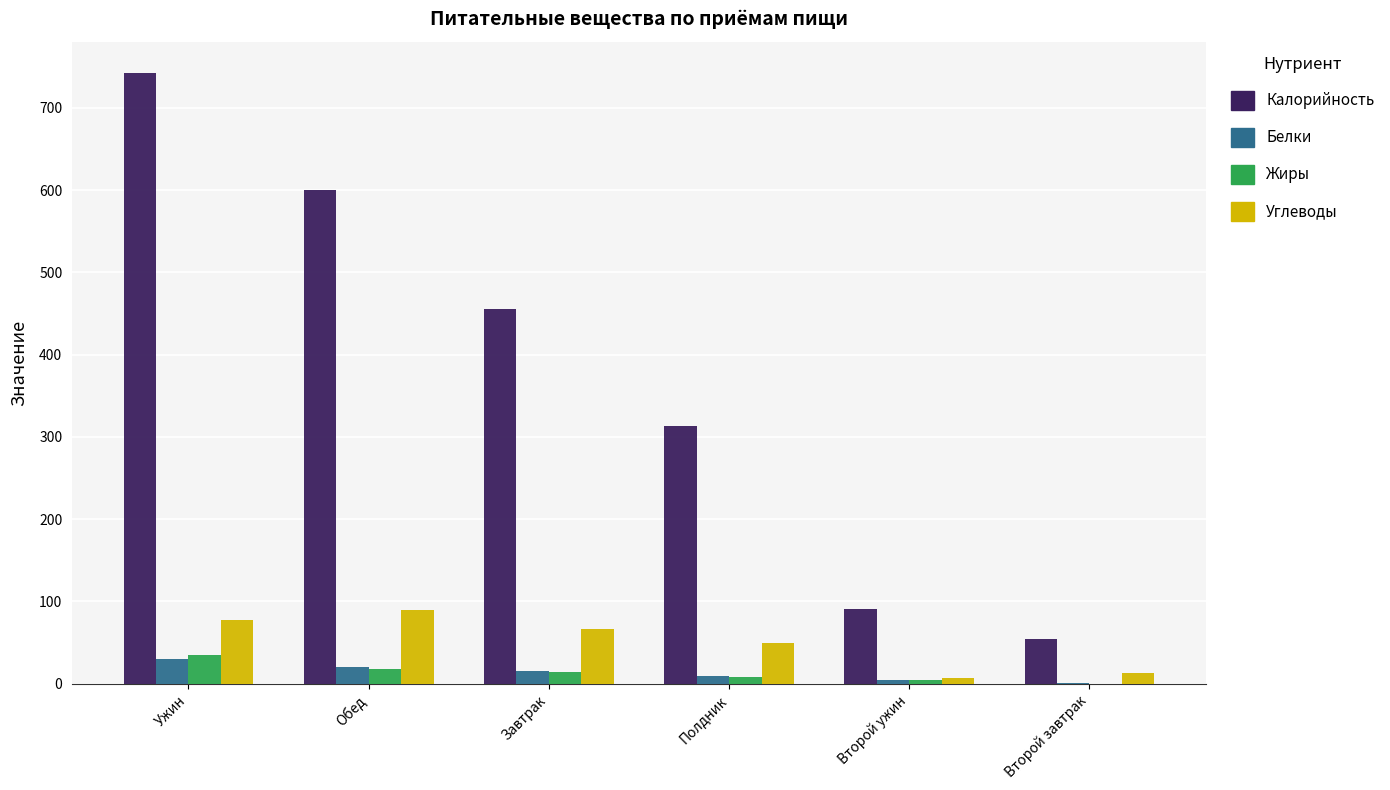

How many distinct data groups are displayed?

4